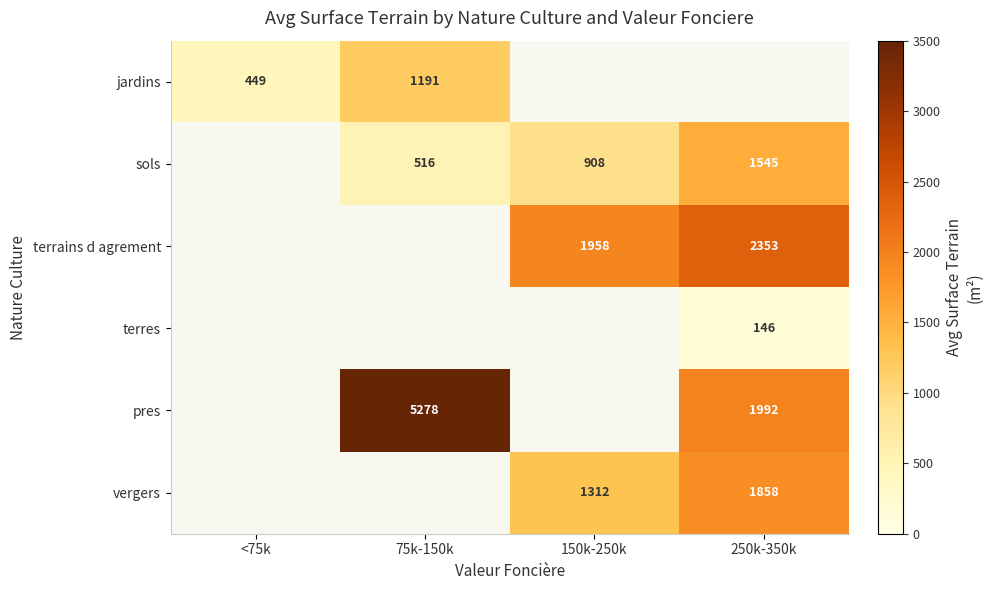

What value does the sols series have at 250k-350k?

1544.7